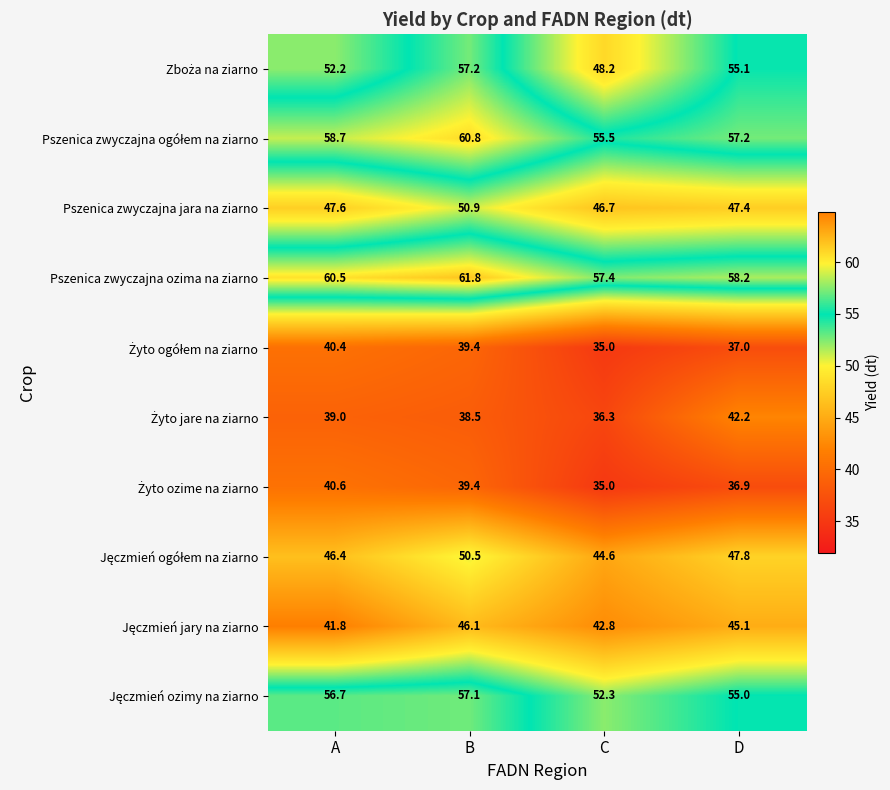

Which series has the largest total across all categories?

Pszenica zwyczajna ozima na ziarno